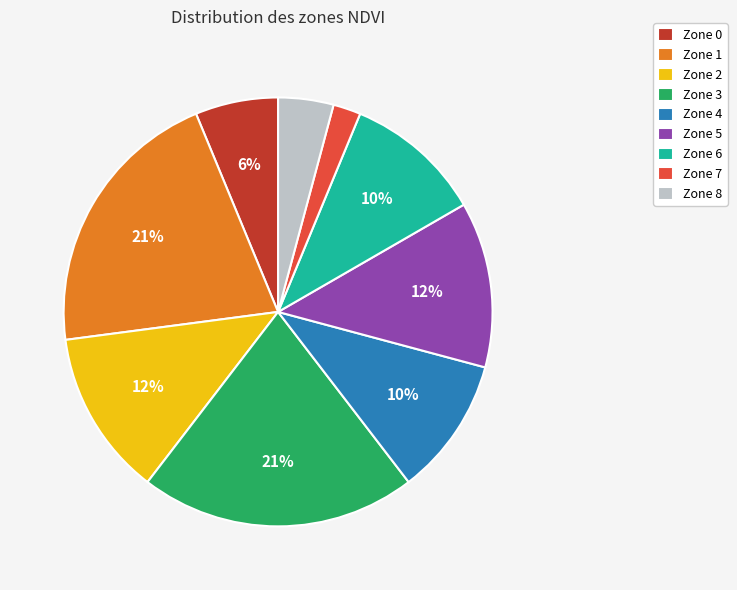

Which category has the smallest portion of the pie?

Zone 7